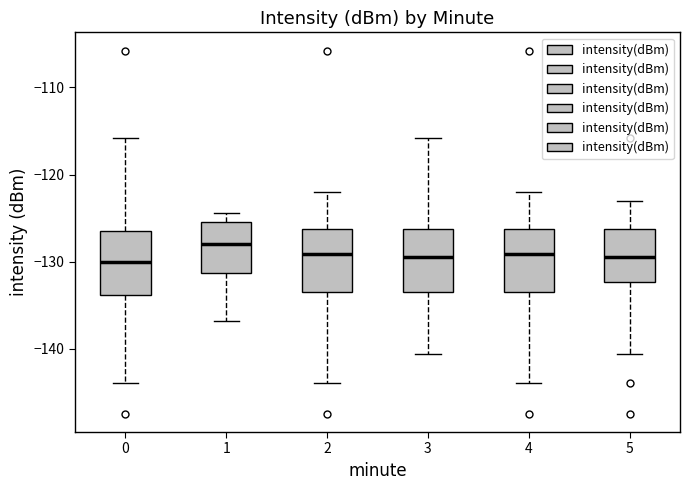

Reading left to right, read every box against the y-axis: the position of its median line, the range the box covers, and the ends of its whiskers. The values are not printed on the chart, so give them approximately, as read against the axis.

0: median -130, box -134 to -126, whiskers -144 to -116
1: median -128, box -131 to -125, whiskers -137 to -124
2: median -129, box -134 to -126, whiskers -144 to -122
3: median -129, box -134 to -126, whiskers -141 to -116
4: median -129, box -134 to -126, whiskers -144 to -122
5: median -129, box -132 to -126, whiskers -141 to -123